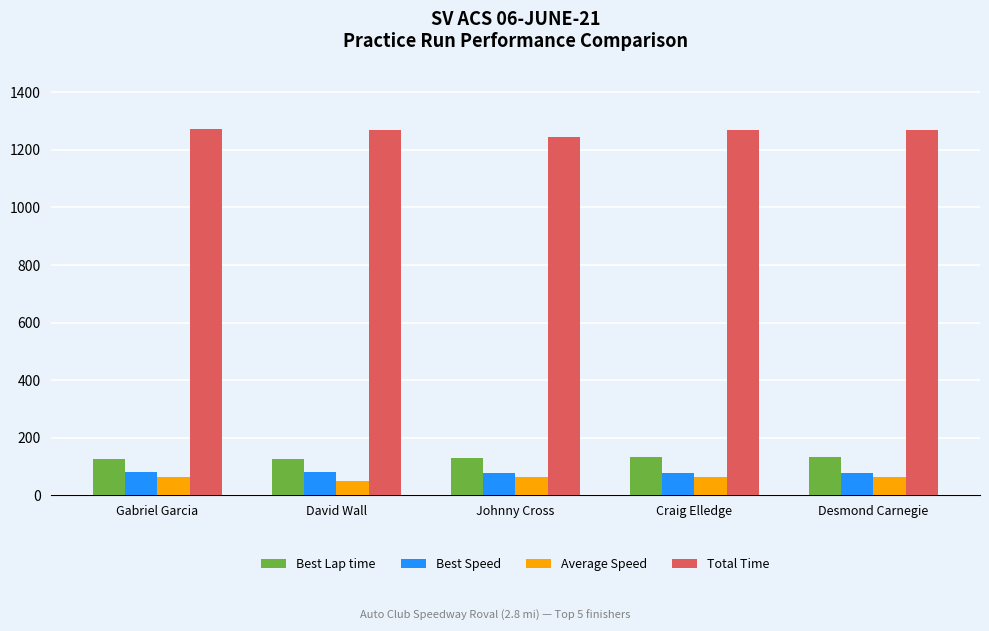

The value of Best Speed at Johnny Cross is 78.3. True or false?

True